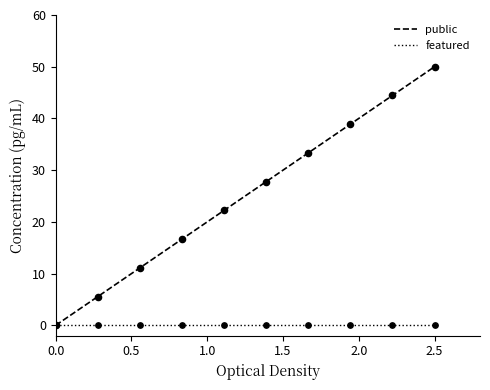

At how many categories does at least one series exceed 40?

2